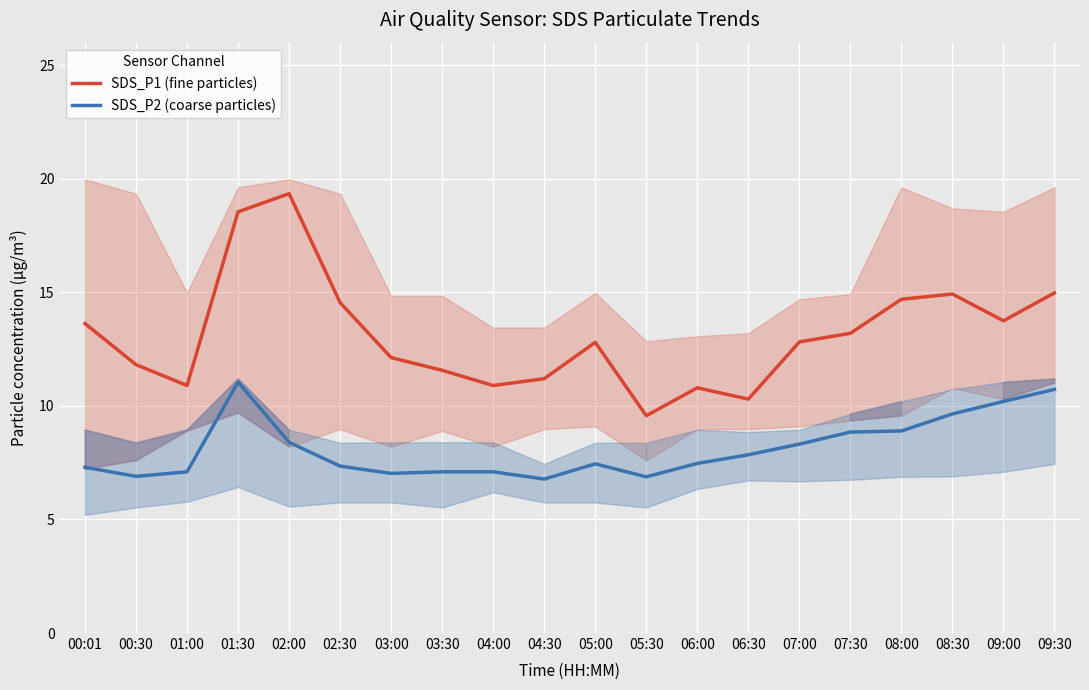

Rank the series at 08:30 from highest to lowest value.

SDS_P1 (fine particles), SDS_P2 (coarse particles)